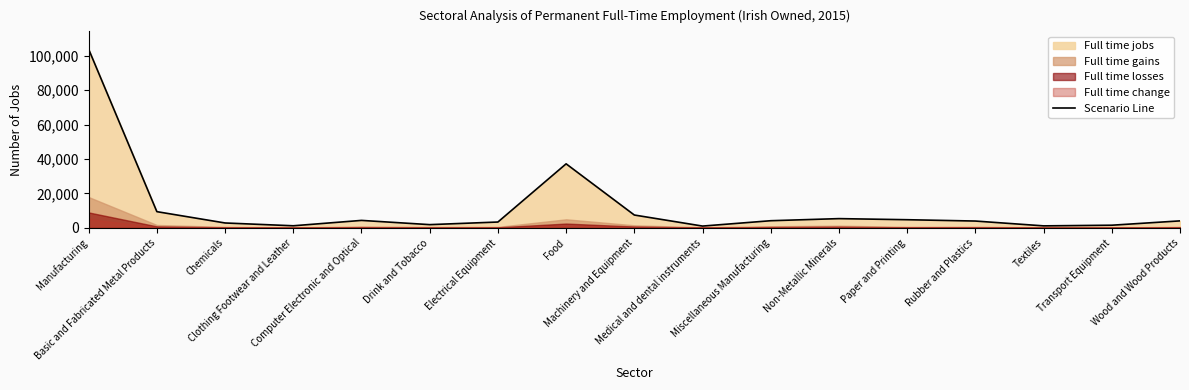

What is the maximum value shown in the chart?

103719